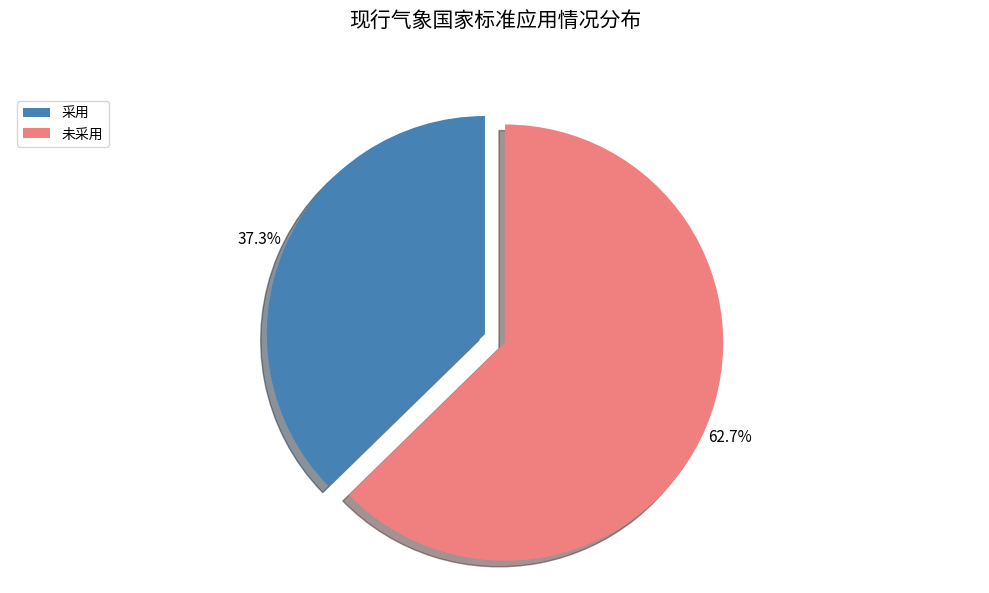

Approximately how many times larger is the value at 未采用 compared to 采用?

1.7